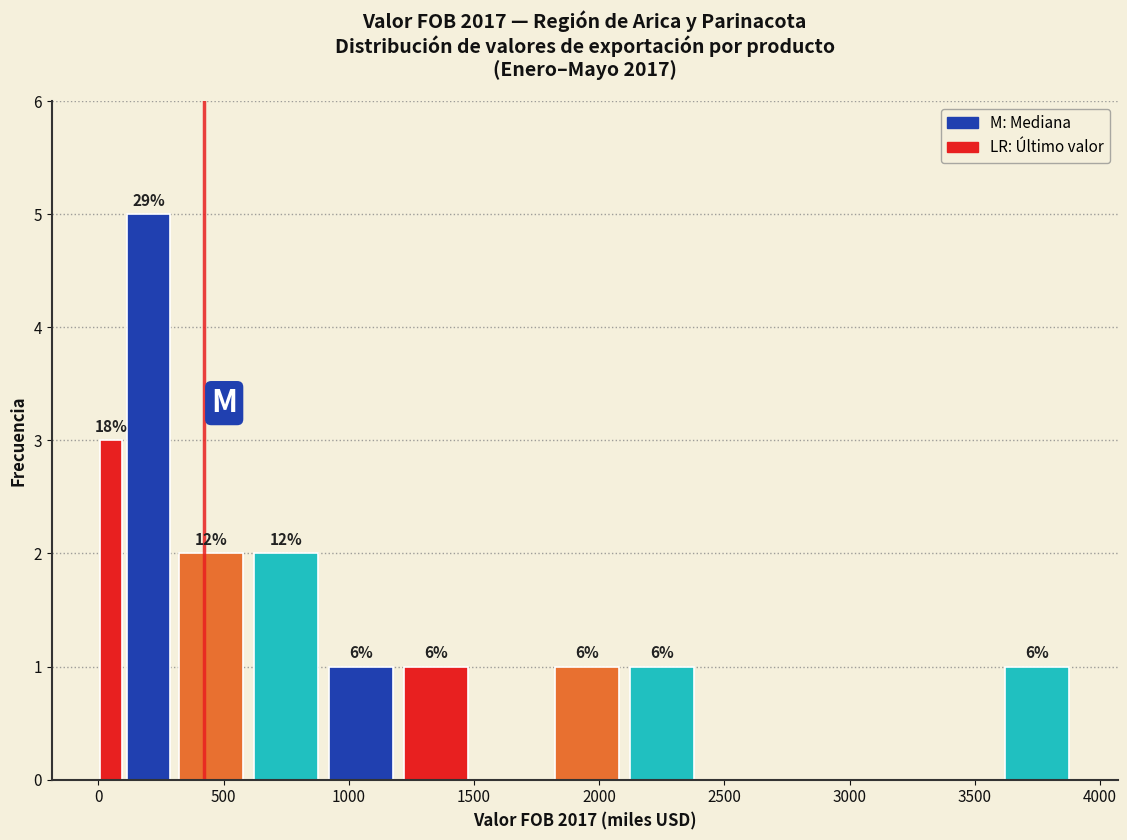

Read against the x-axis, roughly where is the centre of the tallest bar?

200